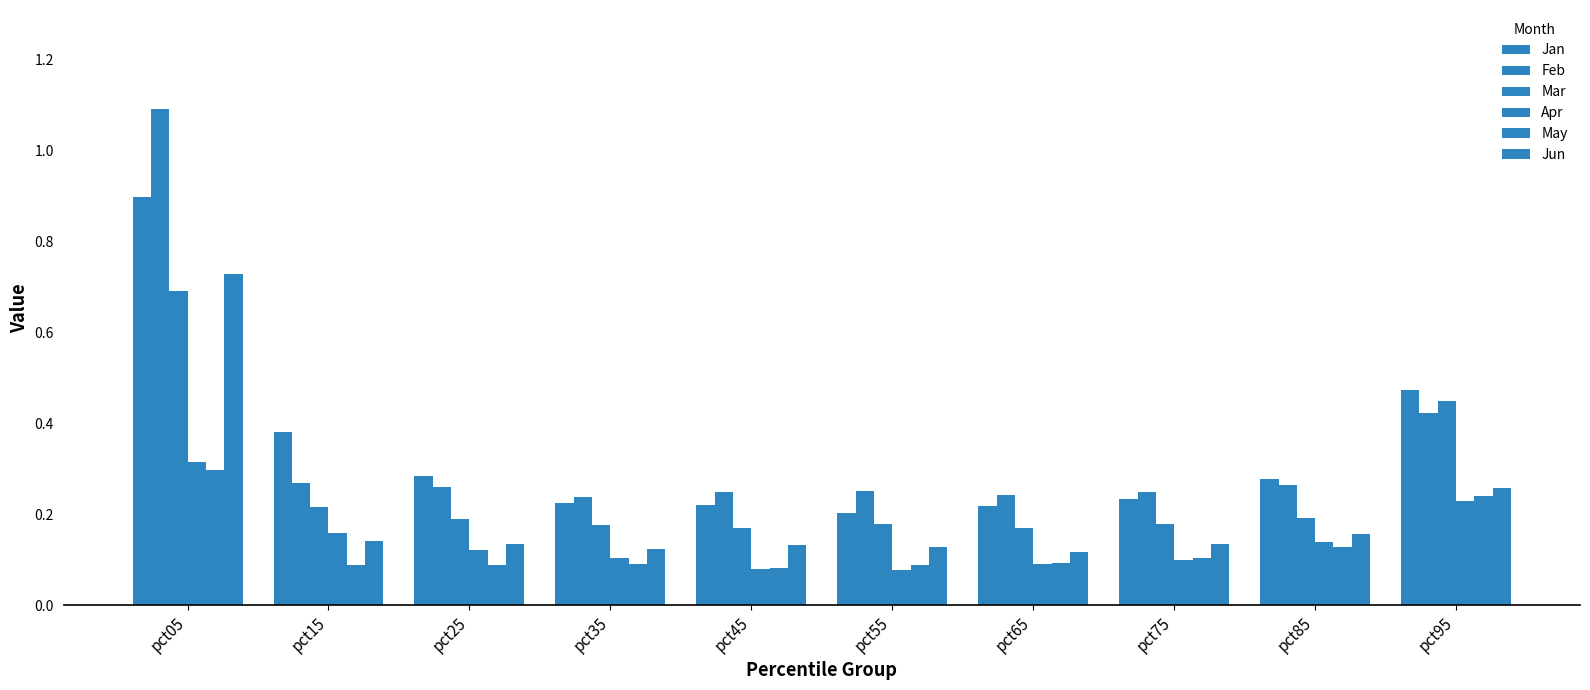

How many distinct data groups are displayed?

6